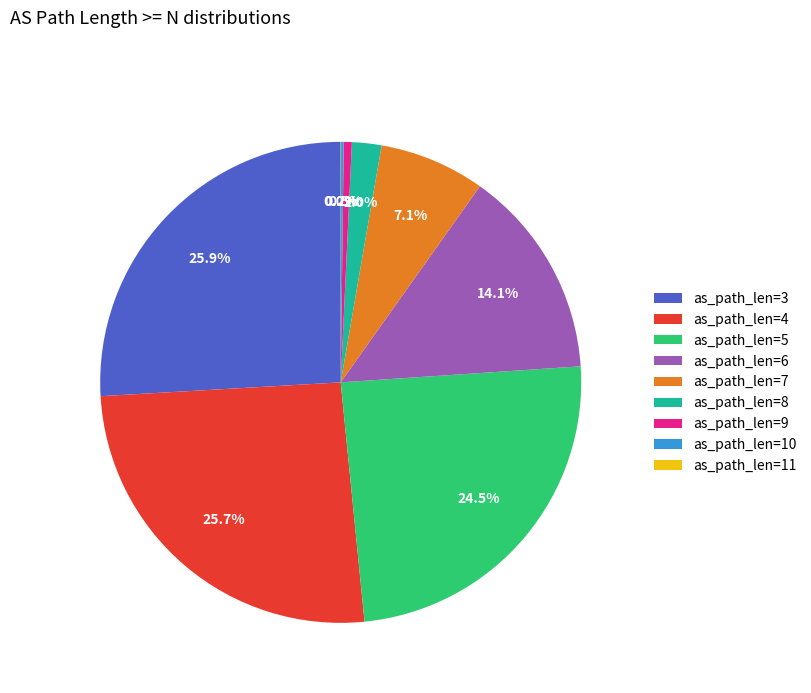

Do as_path_len=4 and as_path_len=7 together represent more than half of the pie?

No